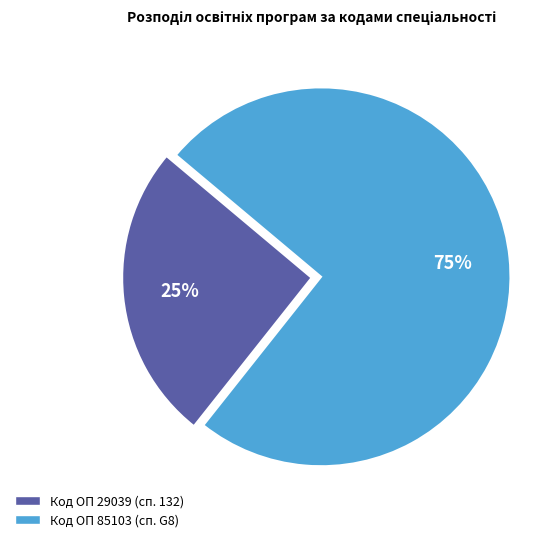

Does any single category account for the majority?

Yes